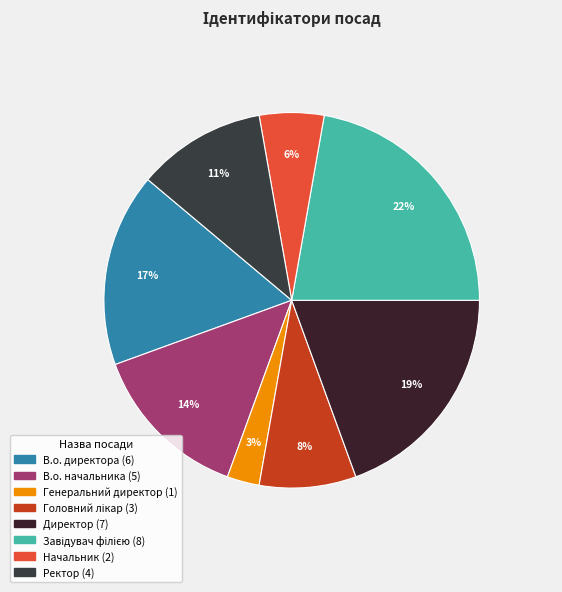

How many segments does this pie chart have?

8